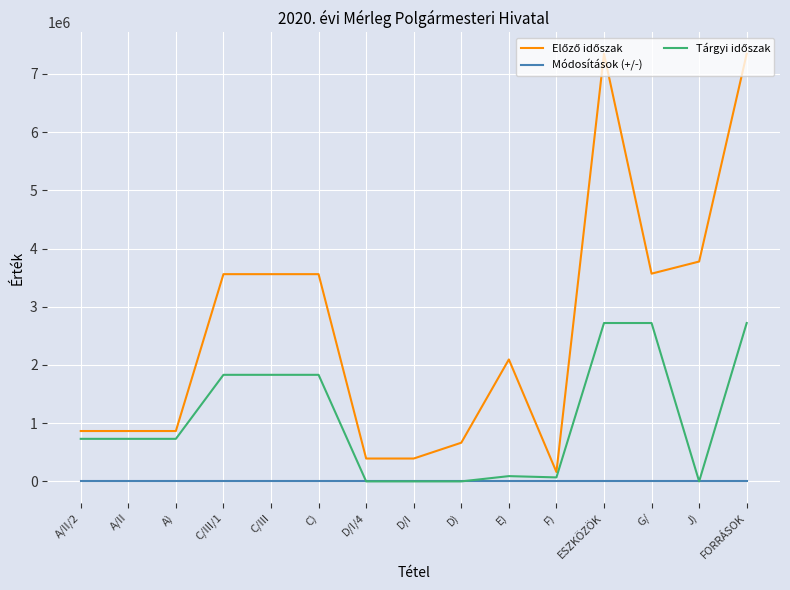

What is the total value across all series at G/?

6289764